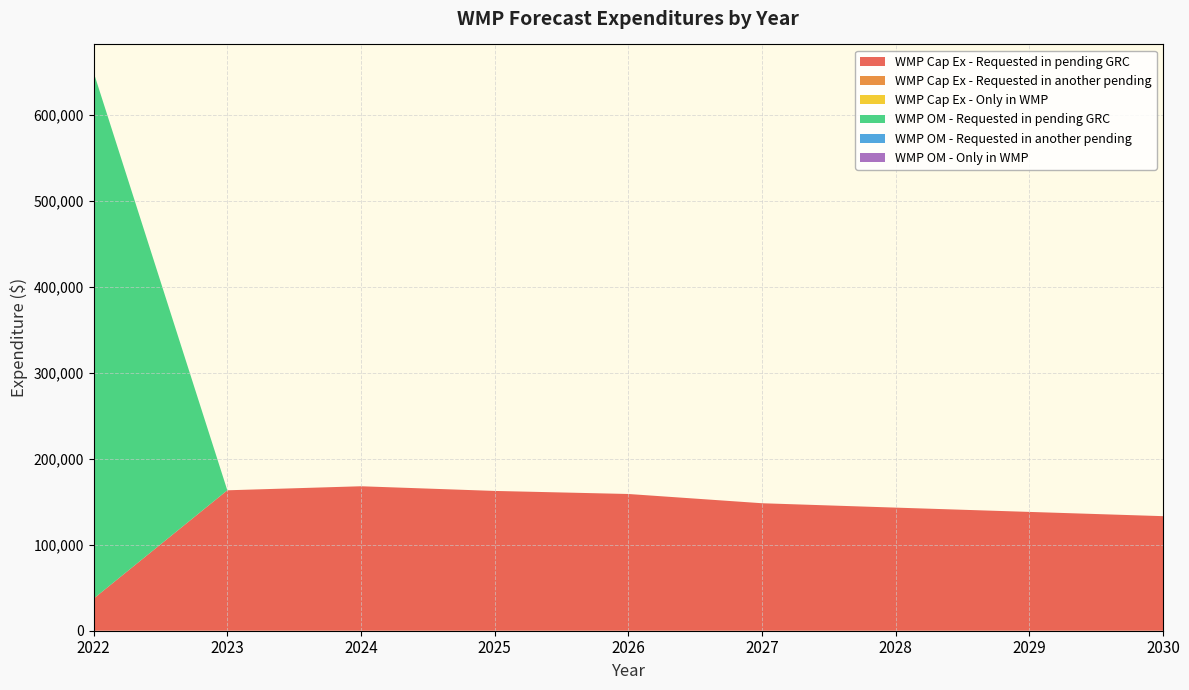

Reading right to left, what are all the values shown in this chart?

WMP Cap Ex - Requested in pending GRC: 133307.7	138255.5	143248.3	148344.8	159105.9	162666.6	168105.8	163404.7	37406.7
WMP Cap Ex - Requested in another pending: 0.0	0.0	0.0	0.0	0.0	0.0	0.0	0.0	0.0
WMP Cap Ex - Only in WMP: 0.0	0.0	0.0	0.0	0.0	0.0	0.0	0.0	0.0
WMP OM - Requested in pending GRC: 0.0	0.0	0.0	0.0	0.0	0.0	0.0	0.0	612315.2
WMP OM - Requested in another pending: 0.0	0.0	0.0	0.0	0.0	0.0	0.0	0.0	0.0
WMP OM - Only in WMP: 0.0	0.0	0.0	0.0	0.0	0.0	0.0	0.0	0.0